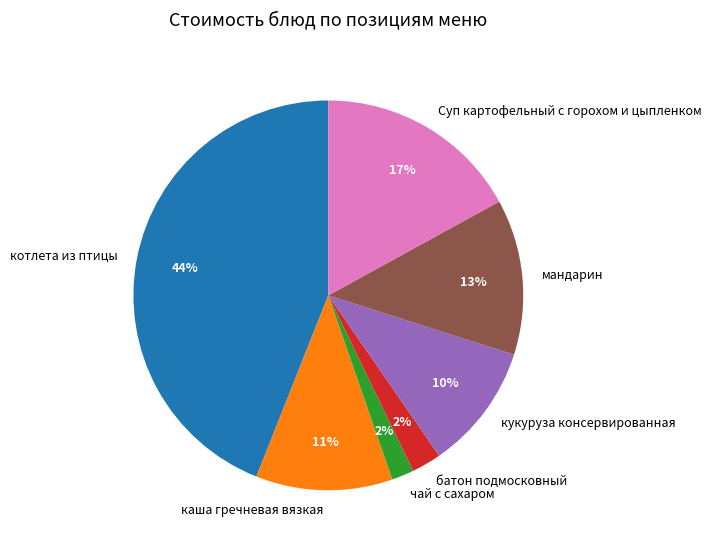

Which slice is the largest?

котлета из птицы